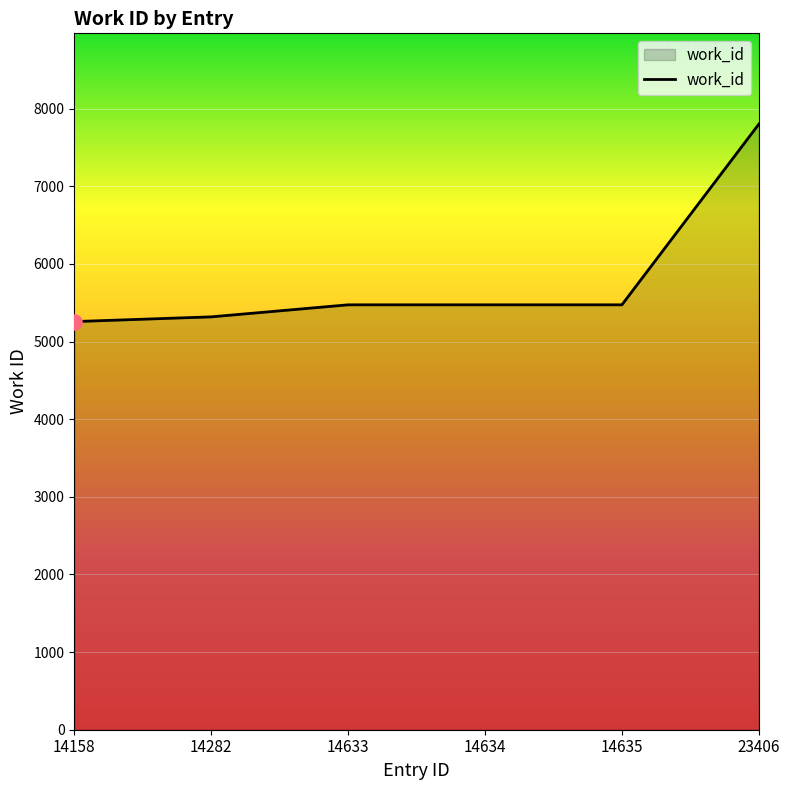

What is the change in value from 14158 to 23406?

+2543